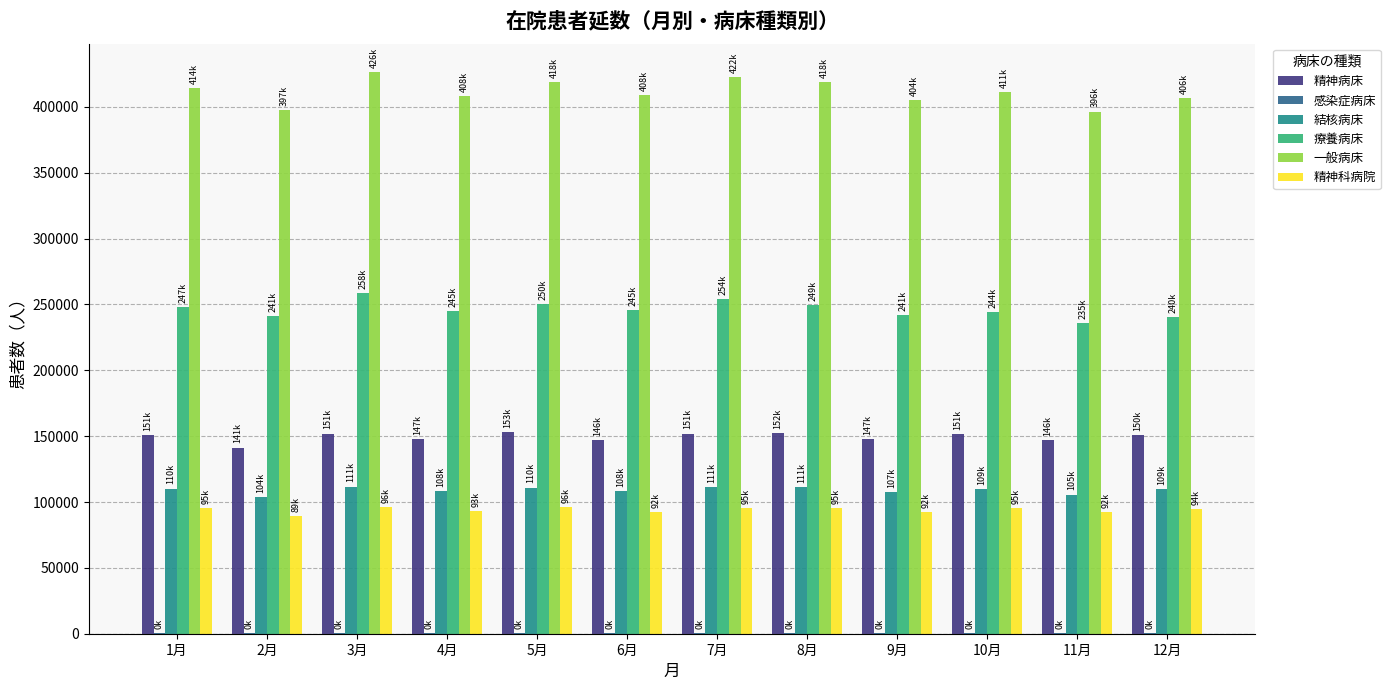

What is the sum of the 結核病床 values at 4月 and 3月?

219945